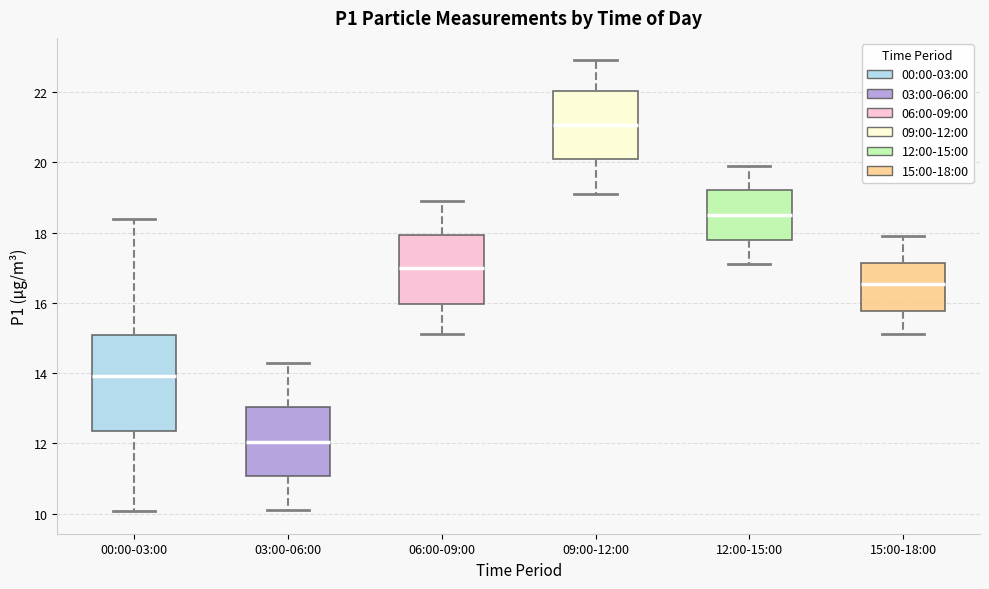

Reading left to right, transcribe this box plot: for each box, give where its median line is, the range the box spans, and where its two whiskers end, as read against the y-axis. The values are not printed on the chart, so give them approximately, as read against the axis.

00:00-03:00: median 14.0, box 12.4 to 15.0, whiskers 10.0 to 18.4
03:00-06:00: median 12.0, box 11.0 to 13.0, whiskers 10.2 to 14.4
06:00-09:00: median 17.0, box 16.0 to 18.0, whiskers 15.2 to 19.0
09:00-12:00: median 21.0, box 20.2 to 22.0, whiskers 19.2 to 23.0
12:00-15:00: median 18.6, box 17.8 to 19.2, whiskers 17.2 to 20.0
15:00-18:00: median 16.6, box 15.8 to 17.2, whiskers 15.2 to 18.0